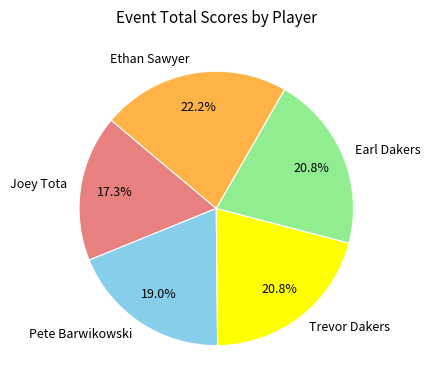

Is it true that Trevor Dakers is 30% of the pie?

False